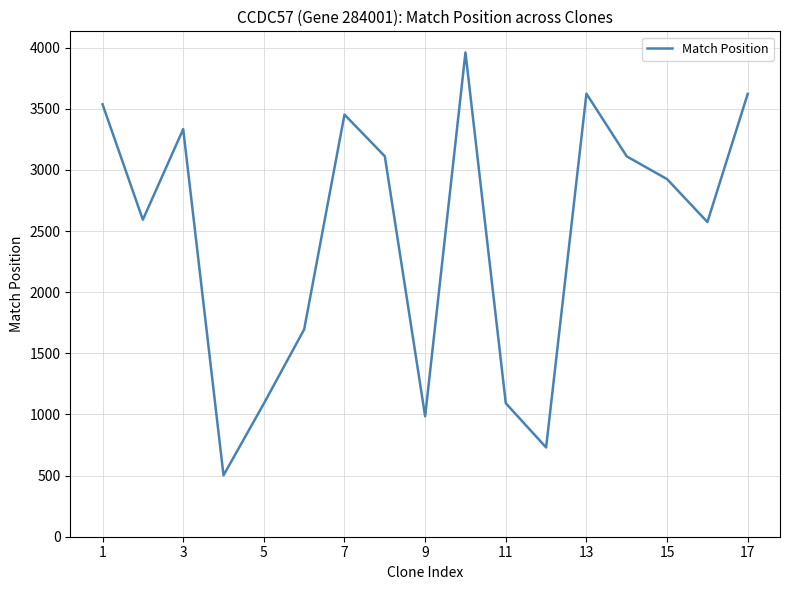

What is the difference between the maximum and minimum values?

3459